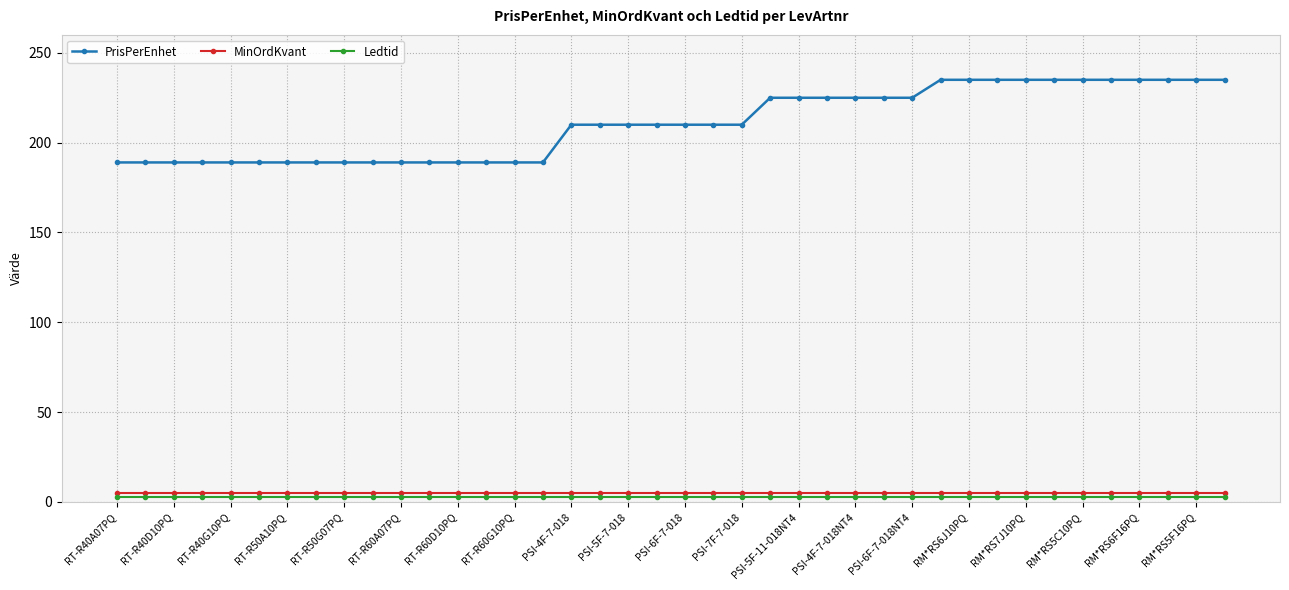

Which series has the largest range (max minus min)?

PrisPerEnhet